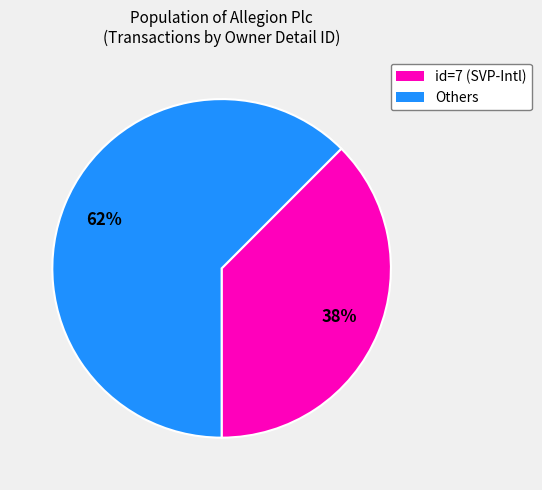

Does any single category account for the majority?

Yes